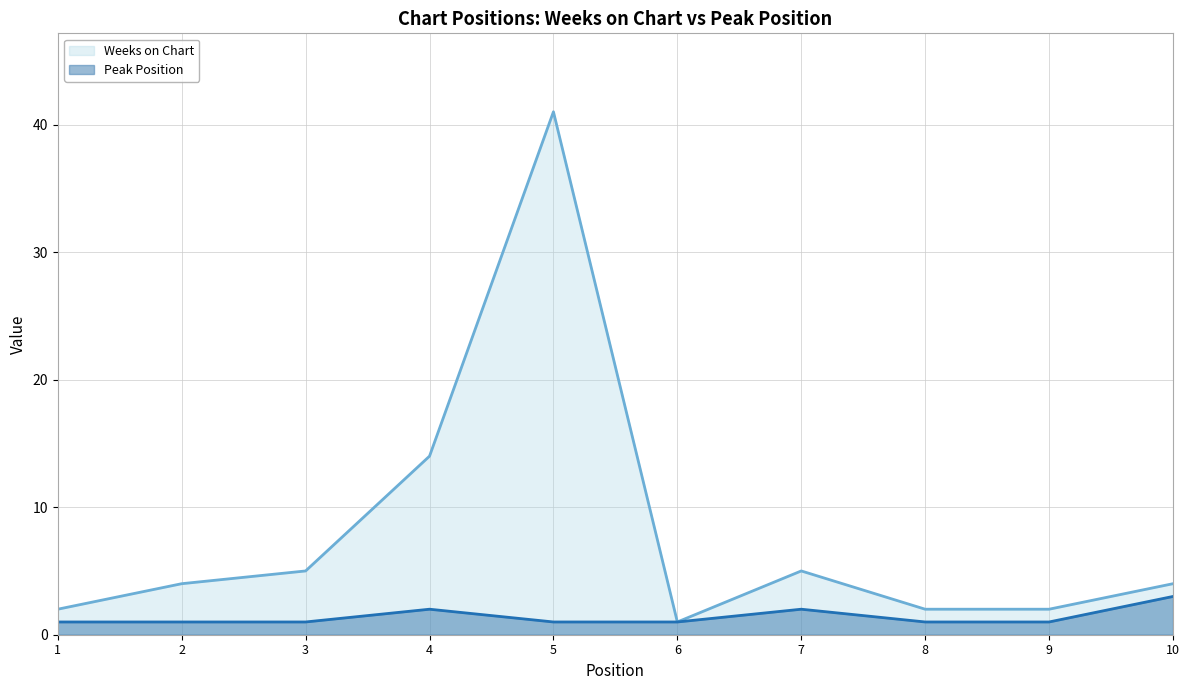

True or false: Weeks on Chart and Peak Position intersect in this chart.

False